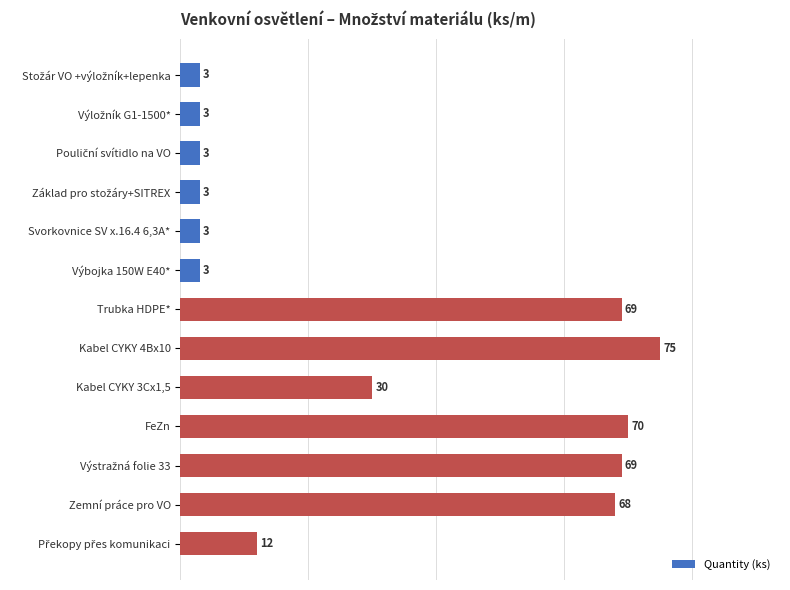

Reading bottom to top, list all the values displayed in this chart.

12	68	69	70	30	75	69	3	3	3	3	3	3